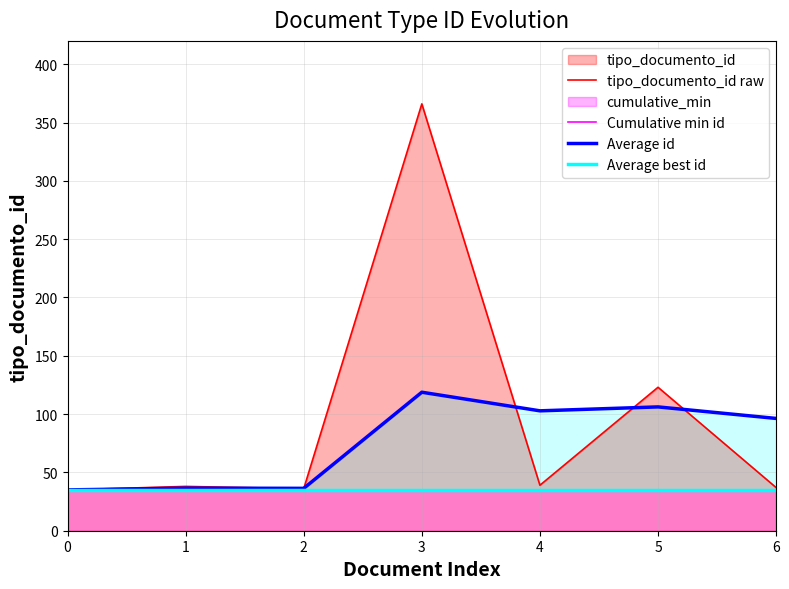

In Average id, how many points are higher than both neighbors (excluding endpoints)?

3